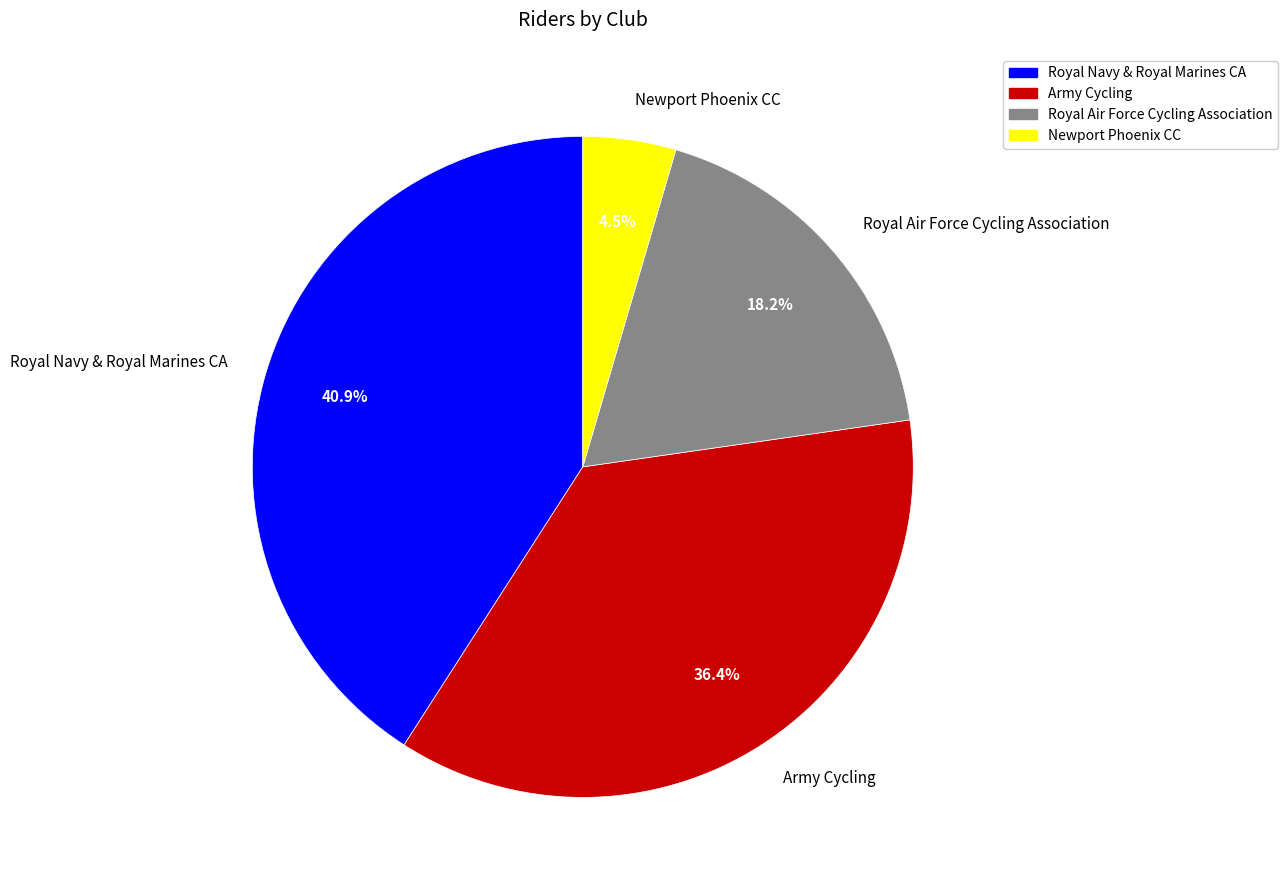

Does Newport Phoenix CC represent more than half of the total?

No